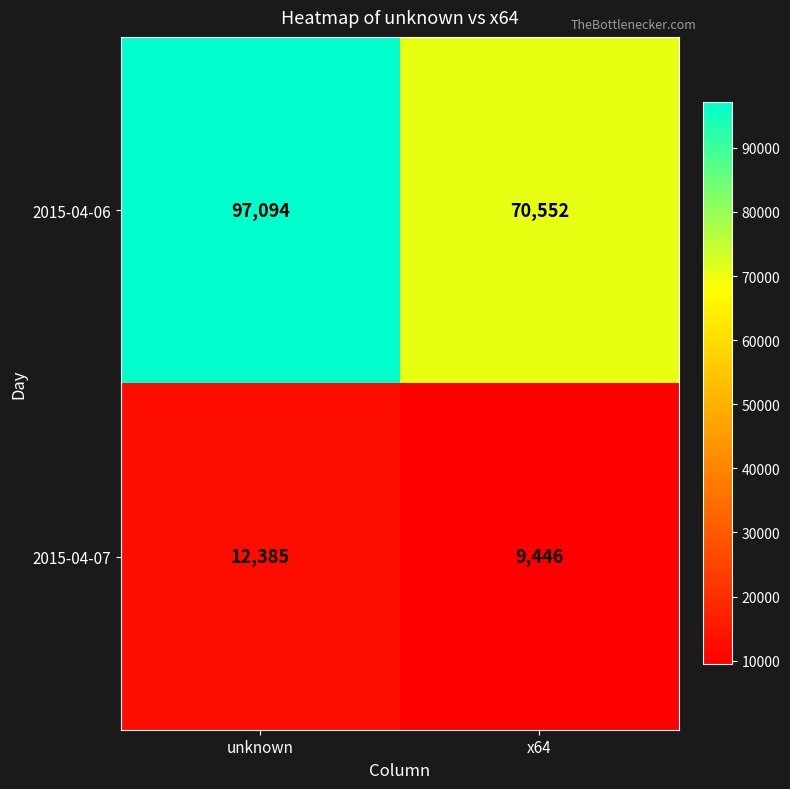

What value does the 2015-04-06 series have at unknown, to the nearest 100?

97100